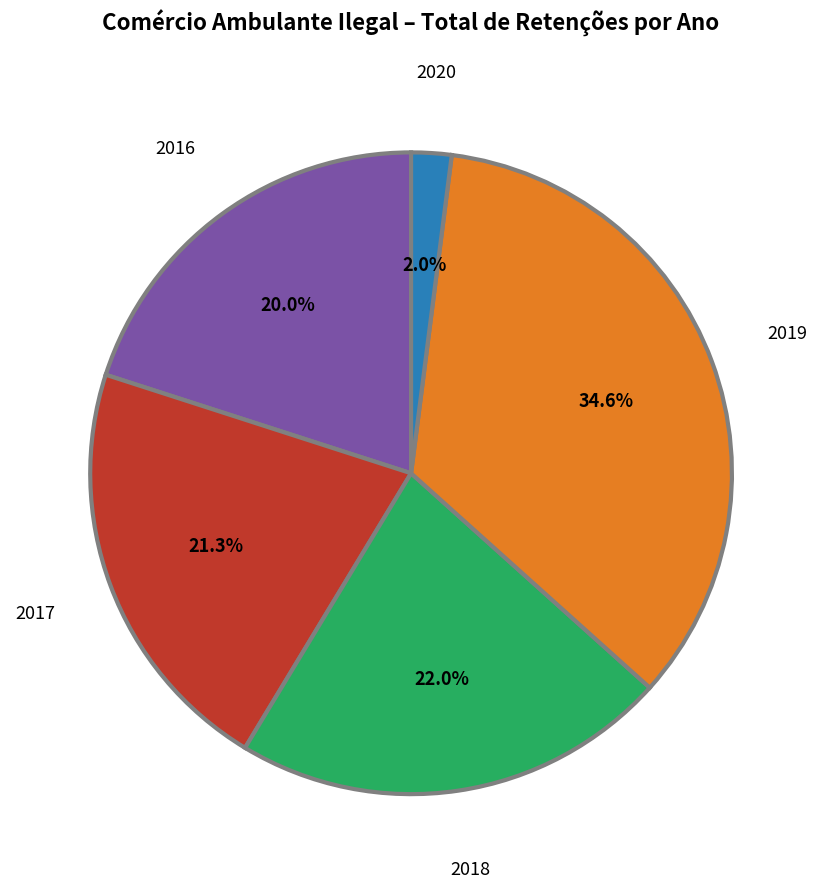

Do 2017 and 2018 together represent more than half of the pie?

No